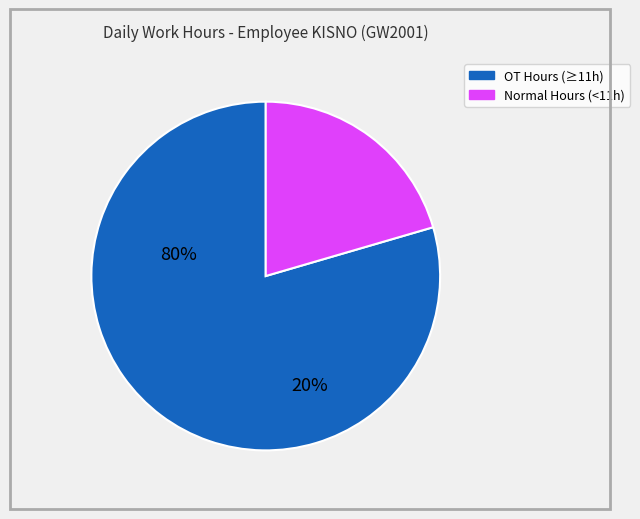

Is there a majority slice in this chart?

Yes